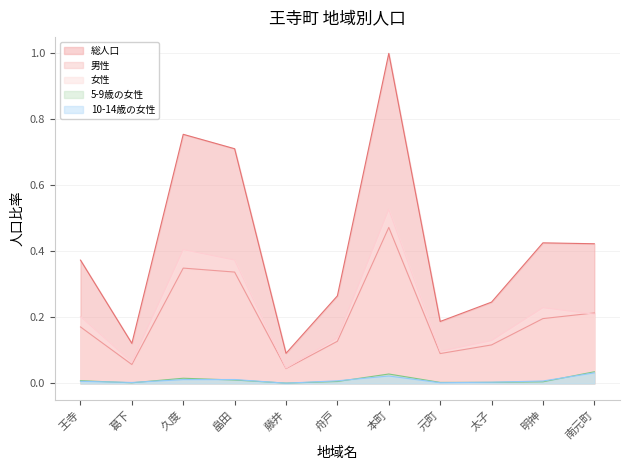

True or false: 5-9歳の女性 has more than 1 interior local peaks.

True